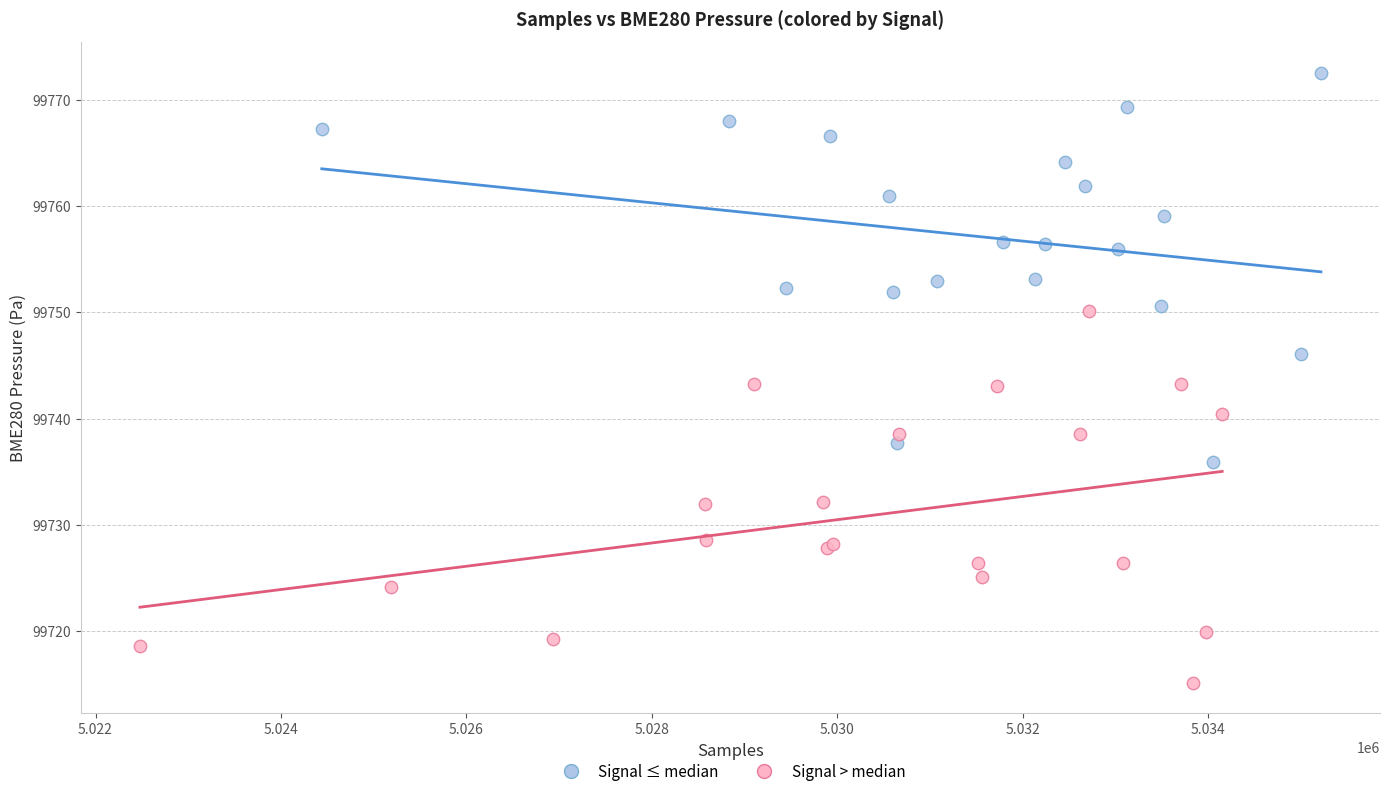

Which series reaches the minimum Y coordinate?

Signal > median